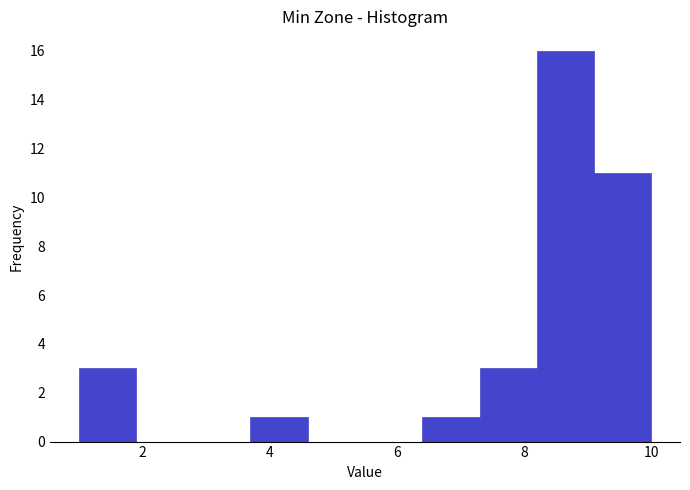

Which range on the x-axis has the tallest bar?

8.2 to 9.1